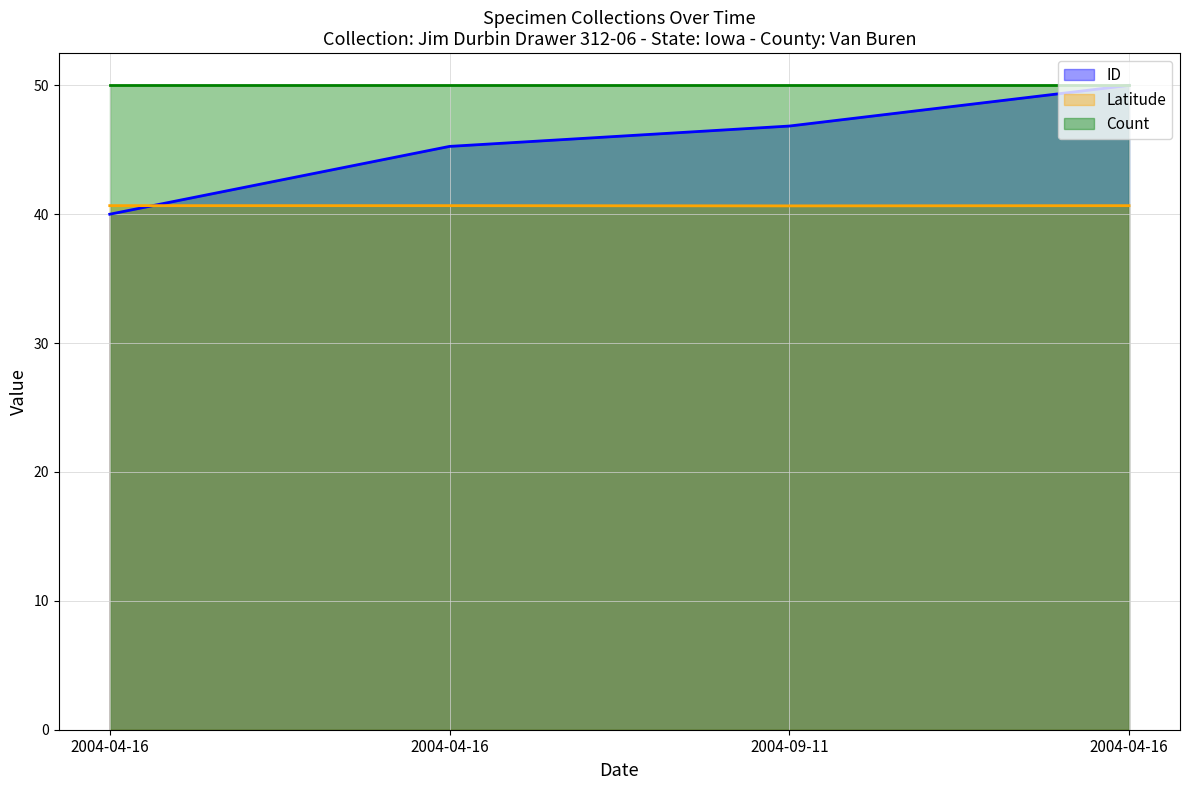

The value of ID at 2004-04-16 is 16.6. True or false?

False